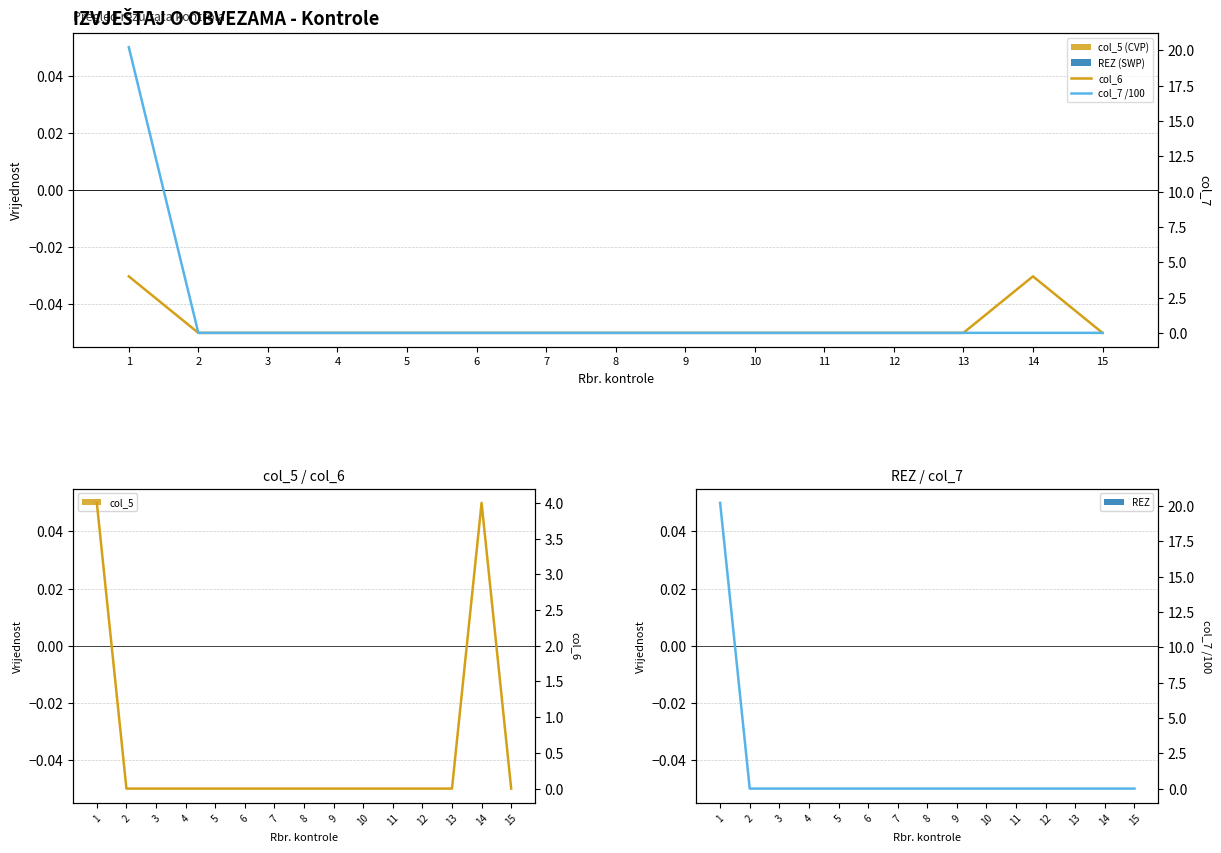

Is the value of col_7 /100 at 15 greater than the value of col_6 at 8?

No